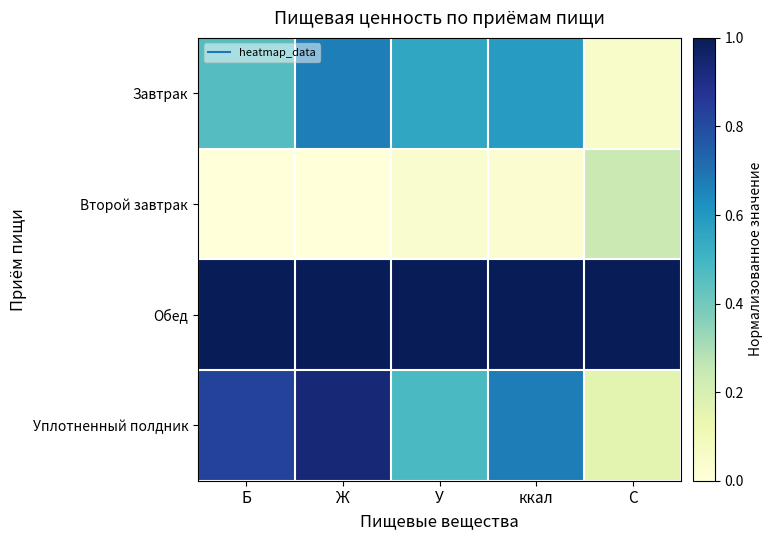

Rank the series by their maximum value, from lowest to highest.

Второй завтрак, Завтрак, Уплотненный полдник, Обед